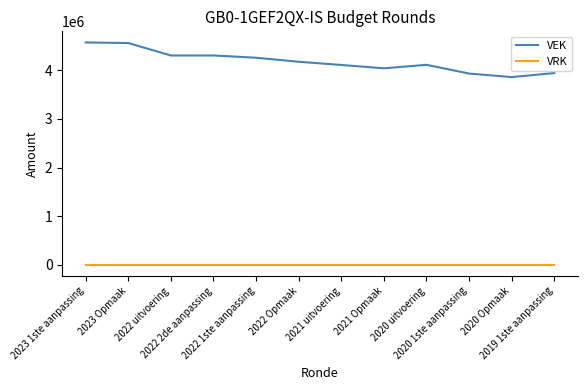

What is the greatest value displayed?

4566879